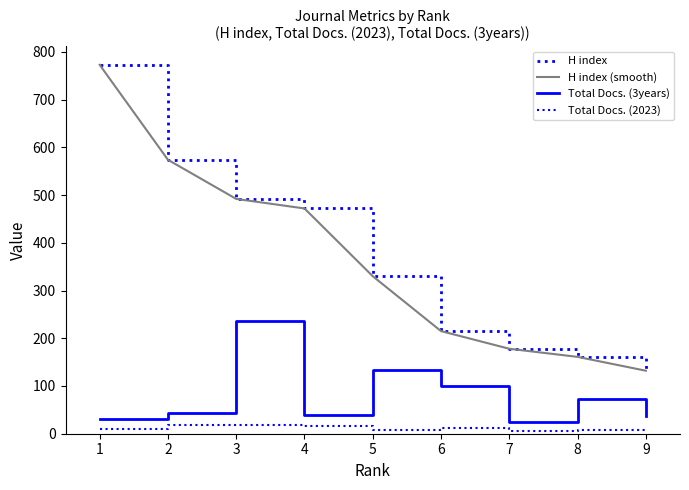

What is the value of the Total Docs. (3years) point at the 6th from the left?

100.0